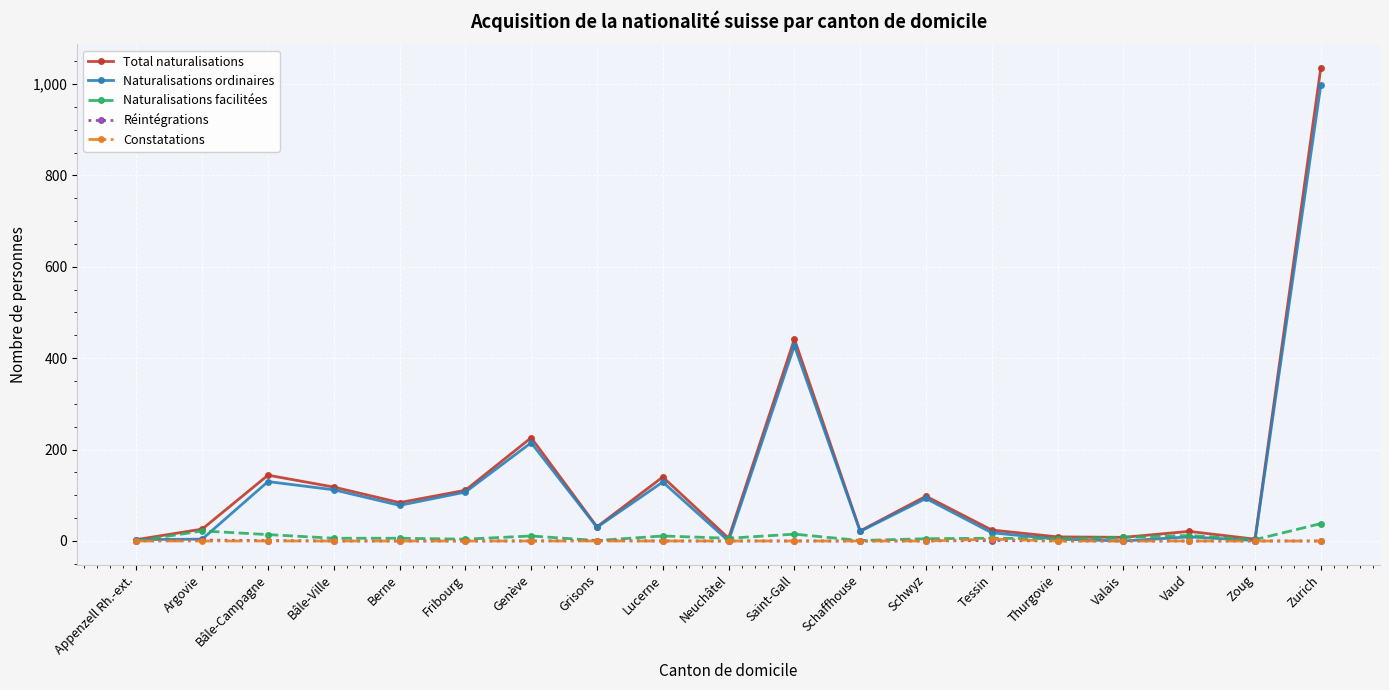

What is the sum of all Naturalisations facilitées values?

174